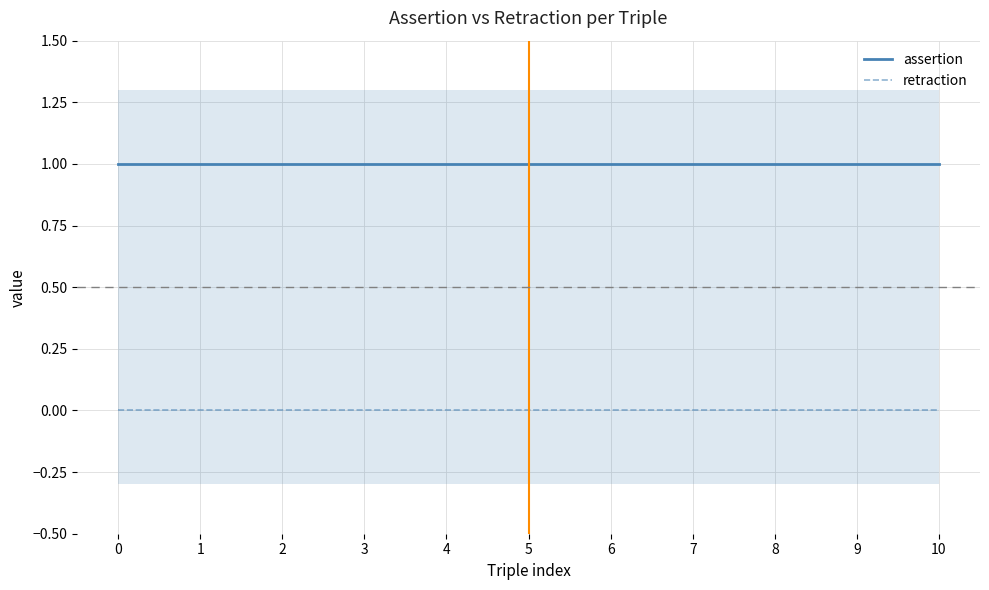

True or false: assertion and retraction intersect in this chart.

False